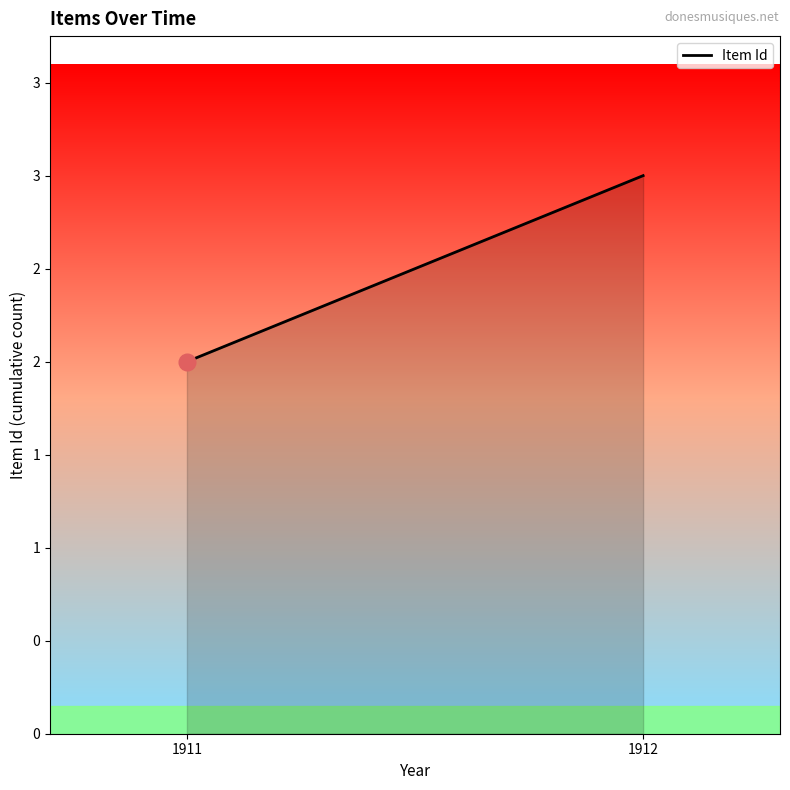

Is it true that the value at 1911 is 2?

True